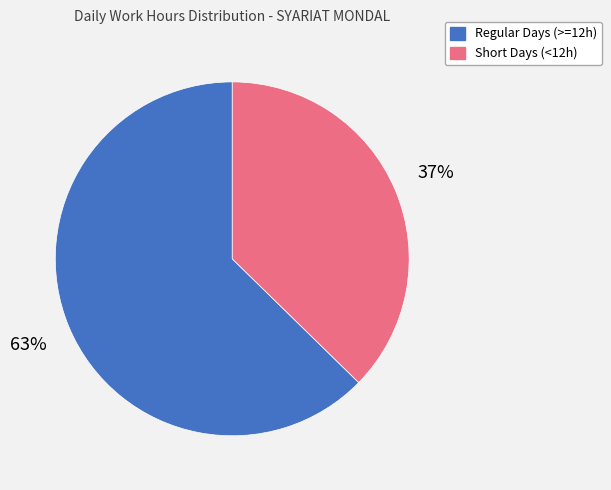

Is there a majority slice in this chart?

Yes